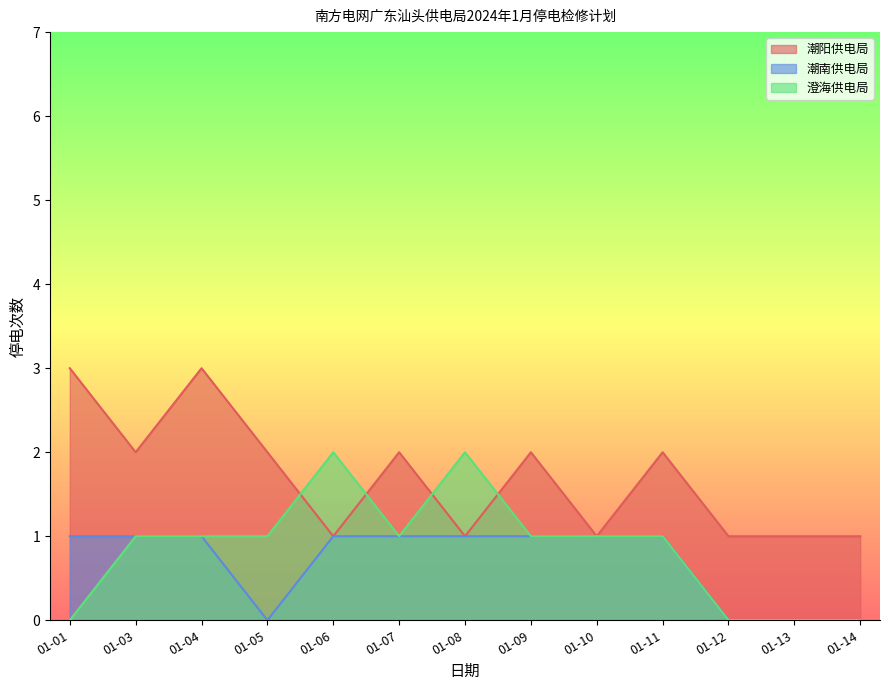

List the series in order of their peak value, lowest first.

潮南供电局, 澄海供电局, 潮阳供电局